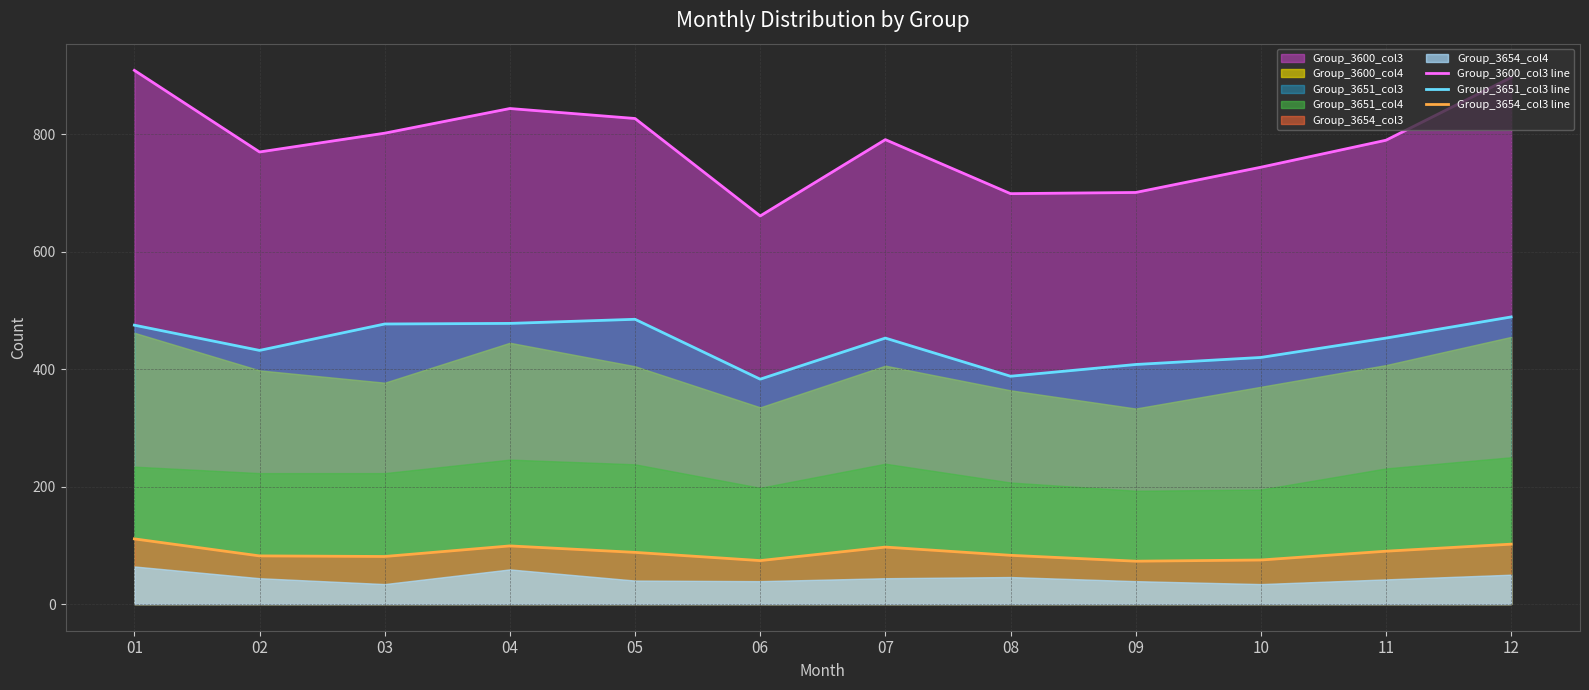

Reading left to right, transcribe all the data shown in this chart.

Group_3600_col3 line: 909	770	802	844	827	661	791	699	701	744	790	897
Group_3651_col3 line: 475	432	477	478	485	383	453	388	408	420	453	489
Group_3654_col3 line: 111	82	81	99	88	74	97	83	73	75	90	102